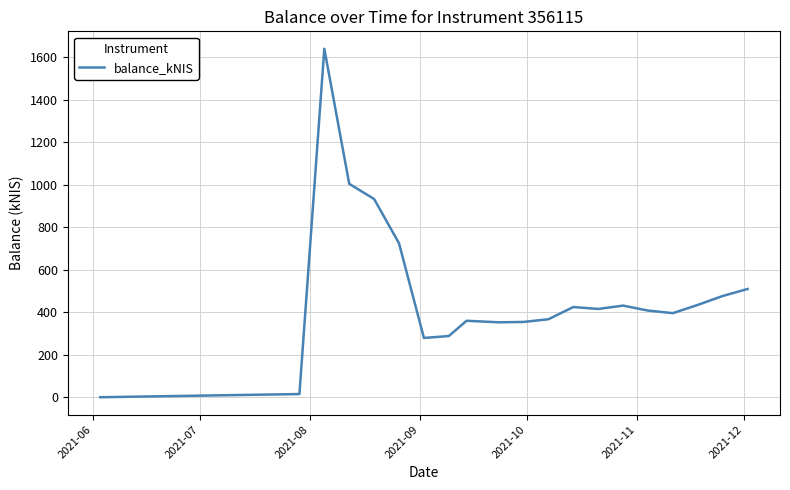

What is the difference between the maximum and minimum values?

1640.5